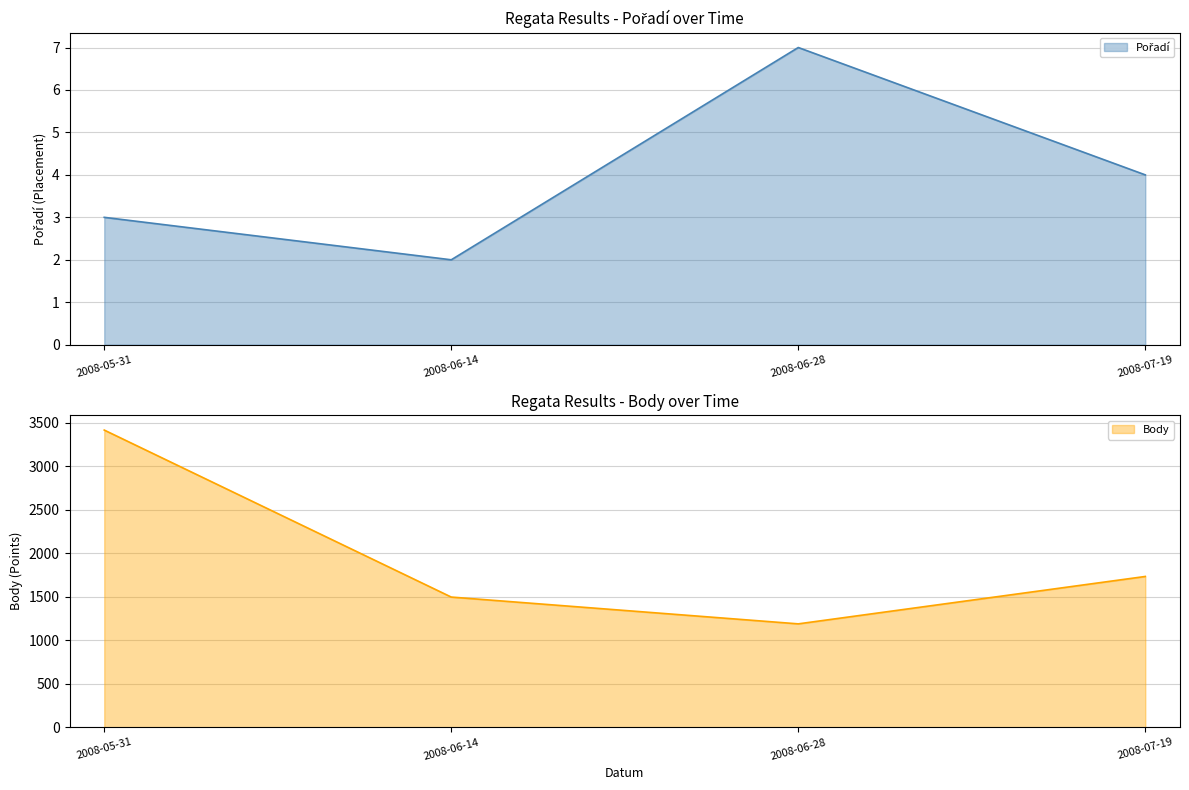

How many Body values are between 1497 and 3417?

3